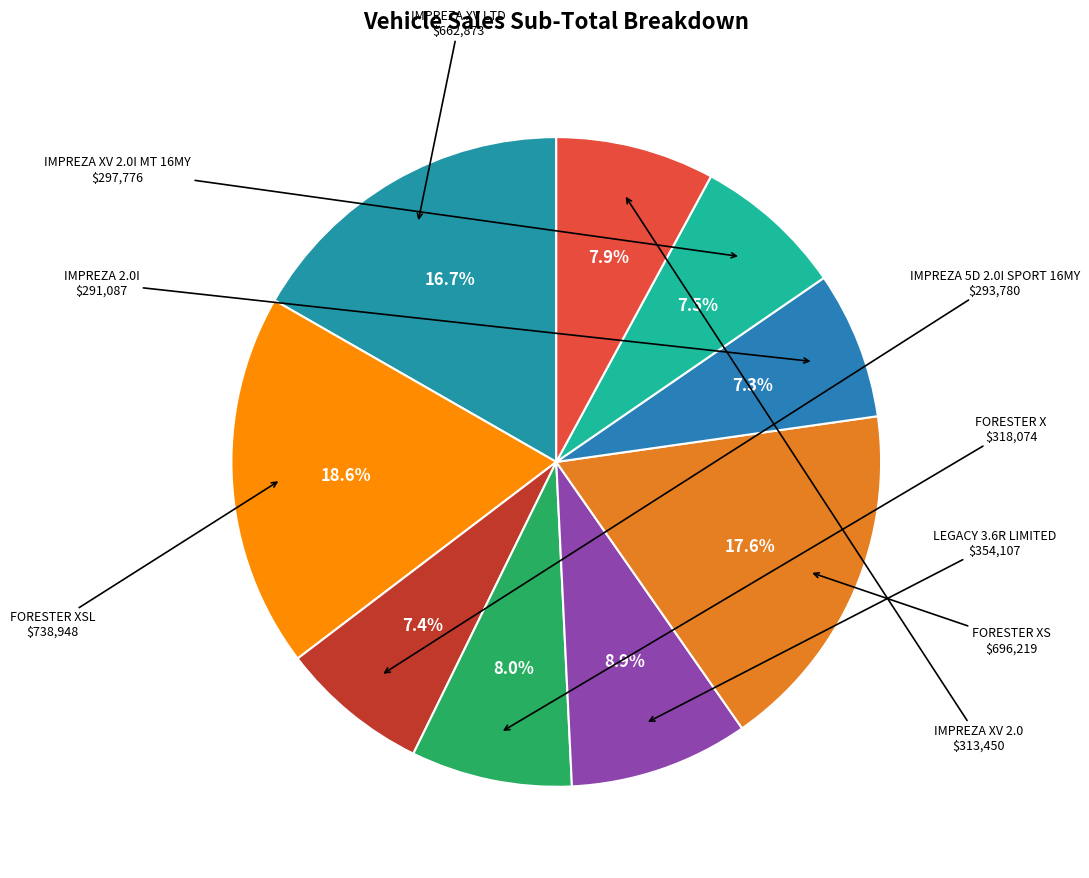

Is there a majority slice in this chart?

No